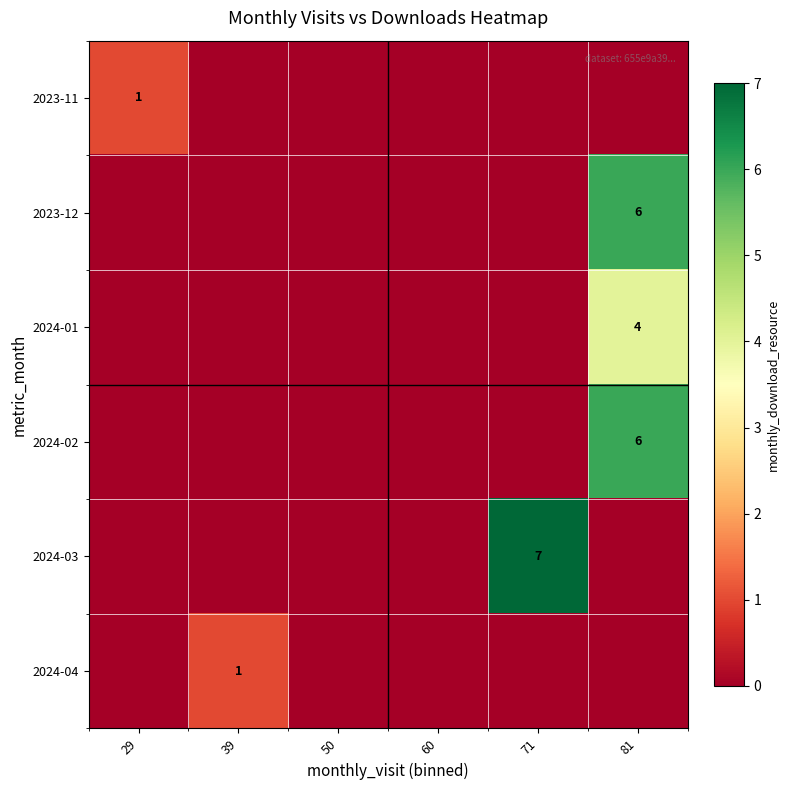

The 2023-11 series shows 1 at 29. True or false?

True